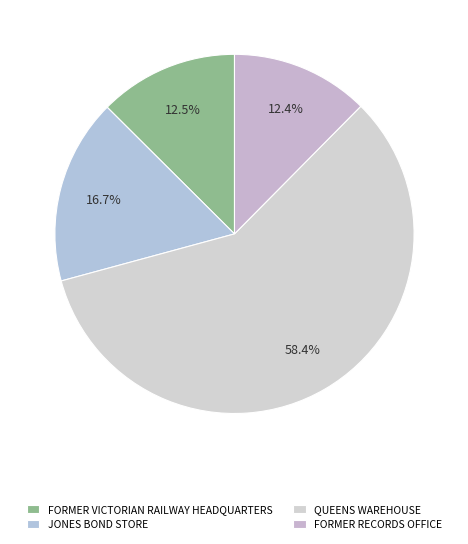

What is the ratio of the value at FORMER RECORDS OFFICE to the value at FORMER VICTORIAN RAILWAY HEADQUARTERS?

1.0